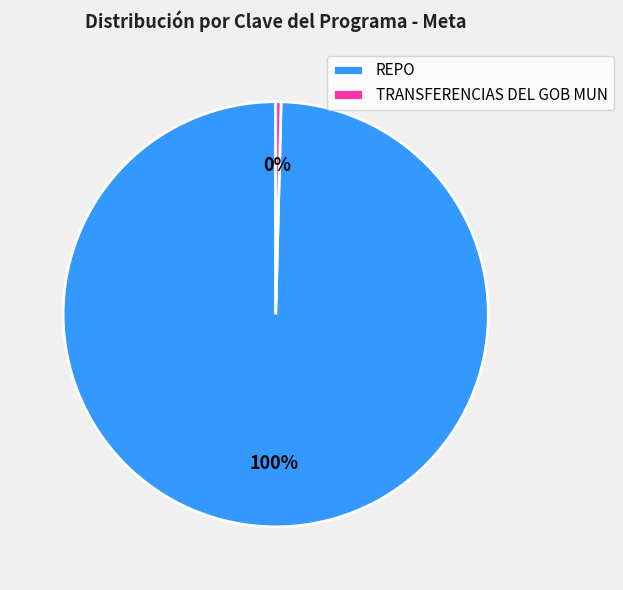

Is the sum of TRANSFERENCIAS DEL GOB MUN and REPO greater than half?

Yes